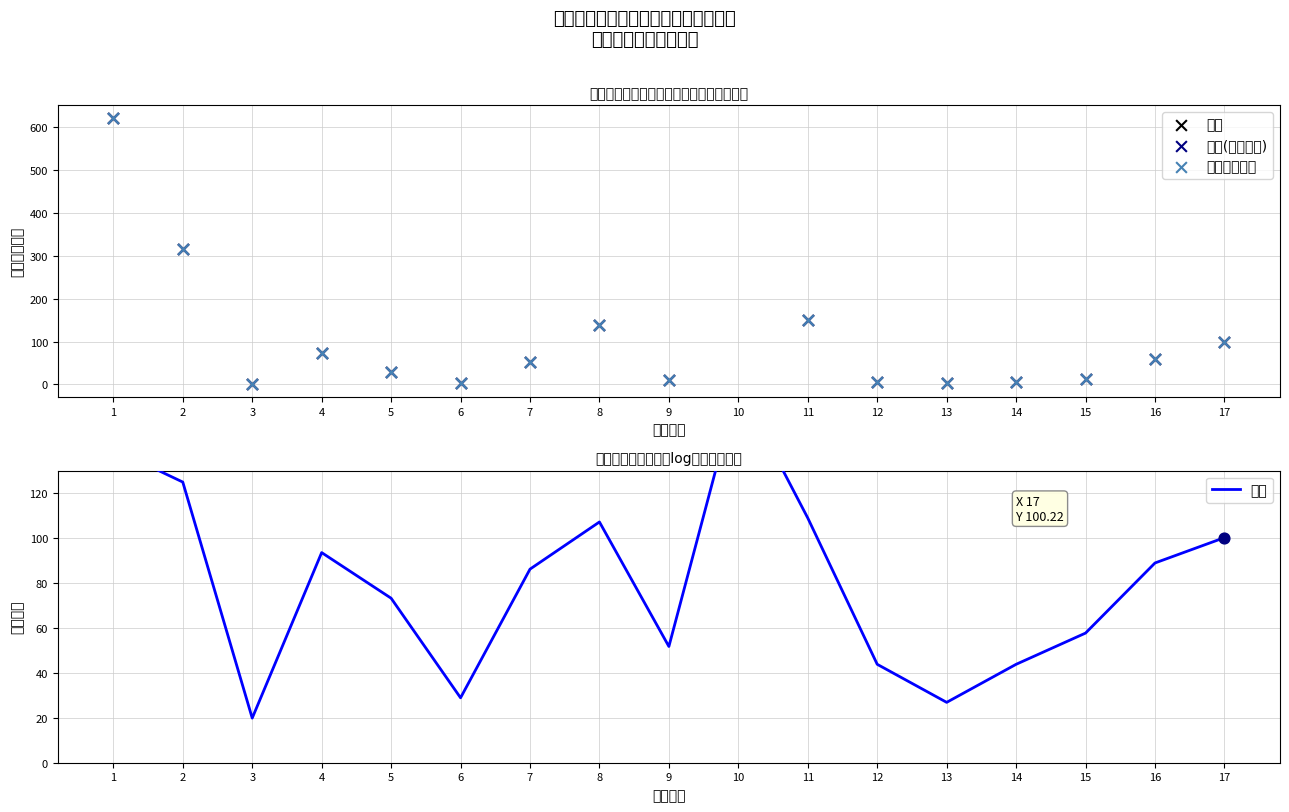

Which series has the largest Y range (max minus min)?

合计(本年收入)